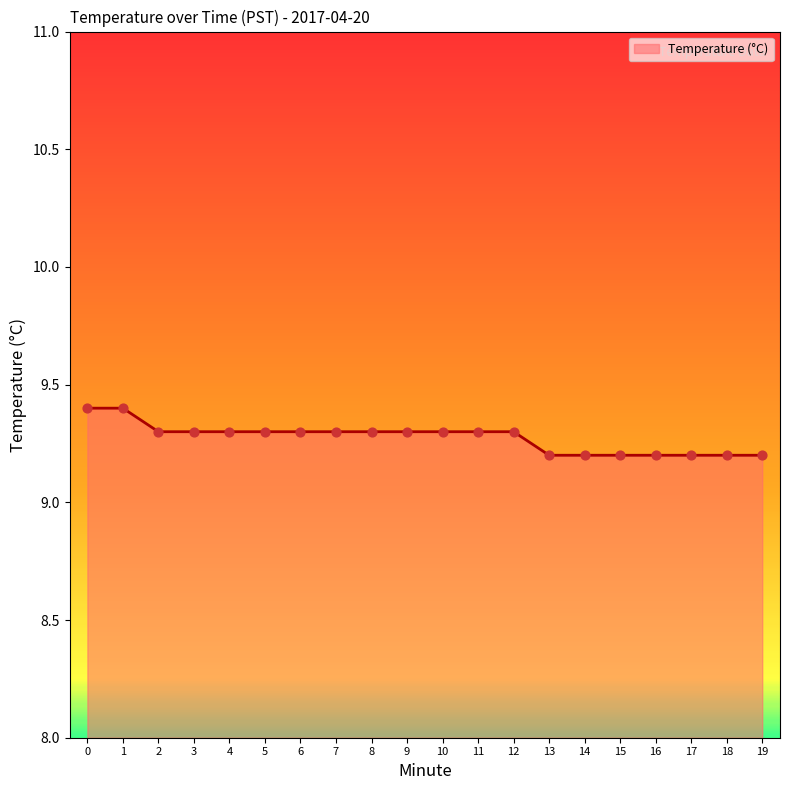

What is the ratio of the value at 5 to the value at 6?

1.0